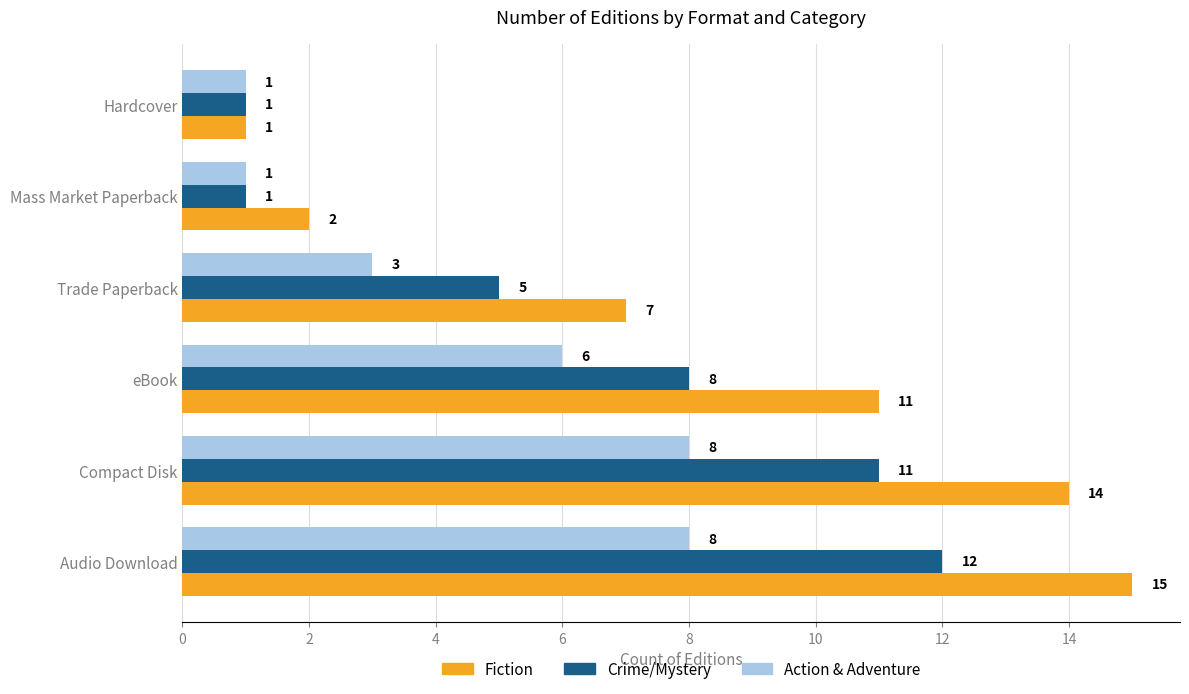

Rank the series by their average value, from lowest to highest.

Action & Adventure, Crime/Mystery, Fiction